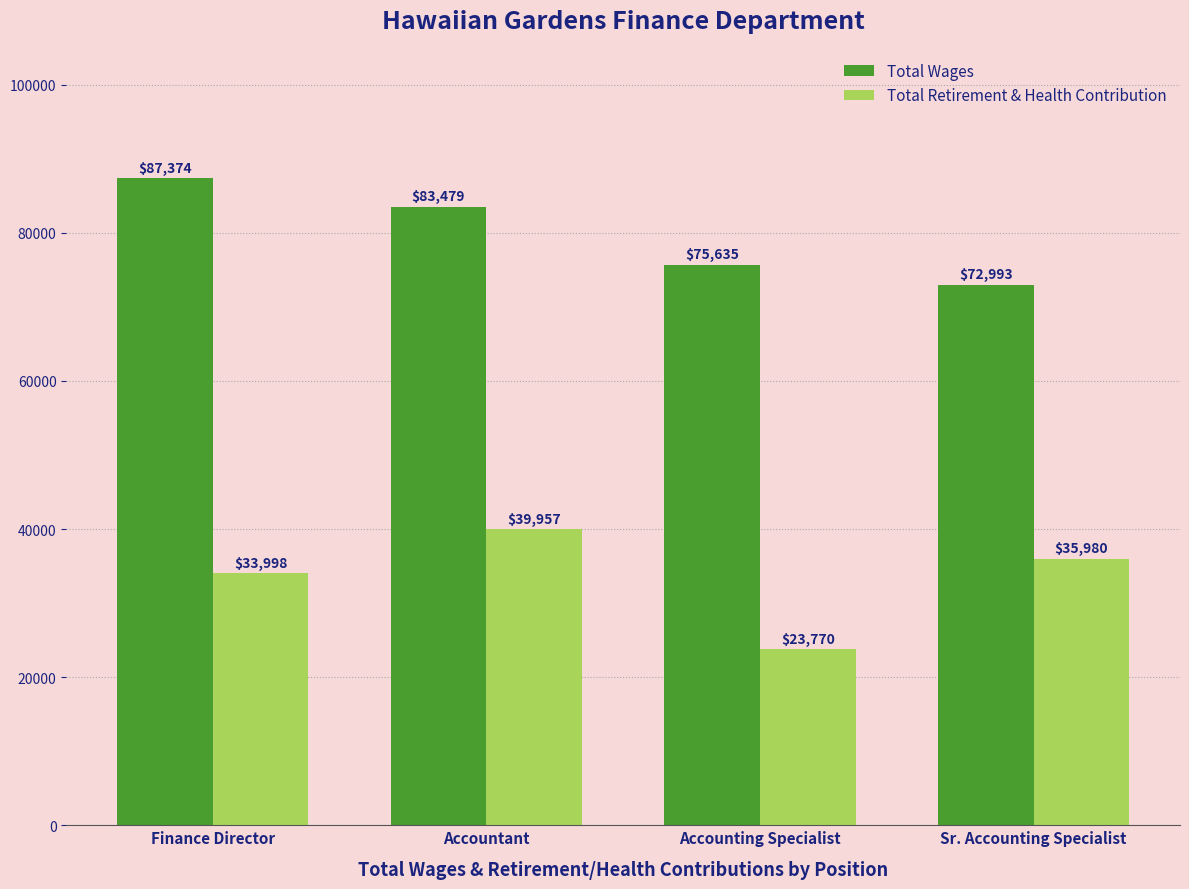

What is the greatest value displayed?

87374